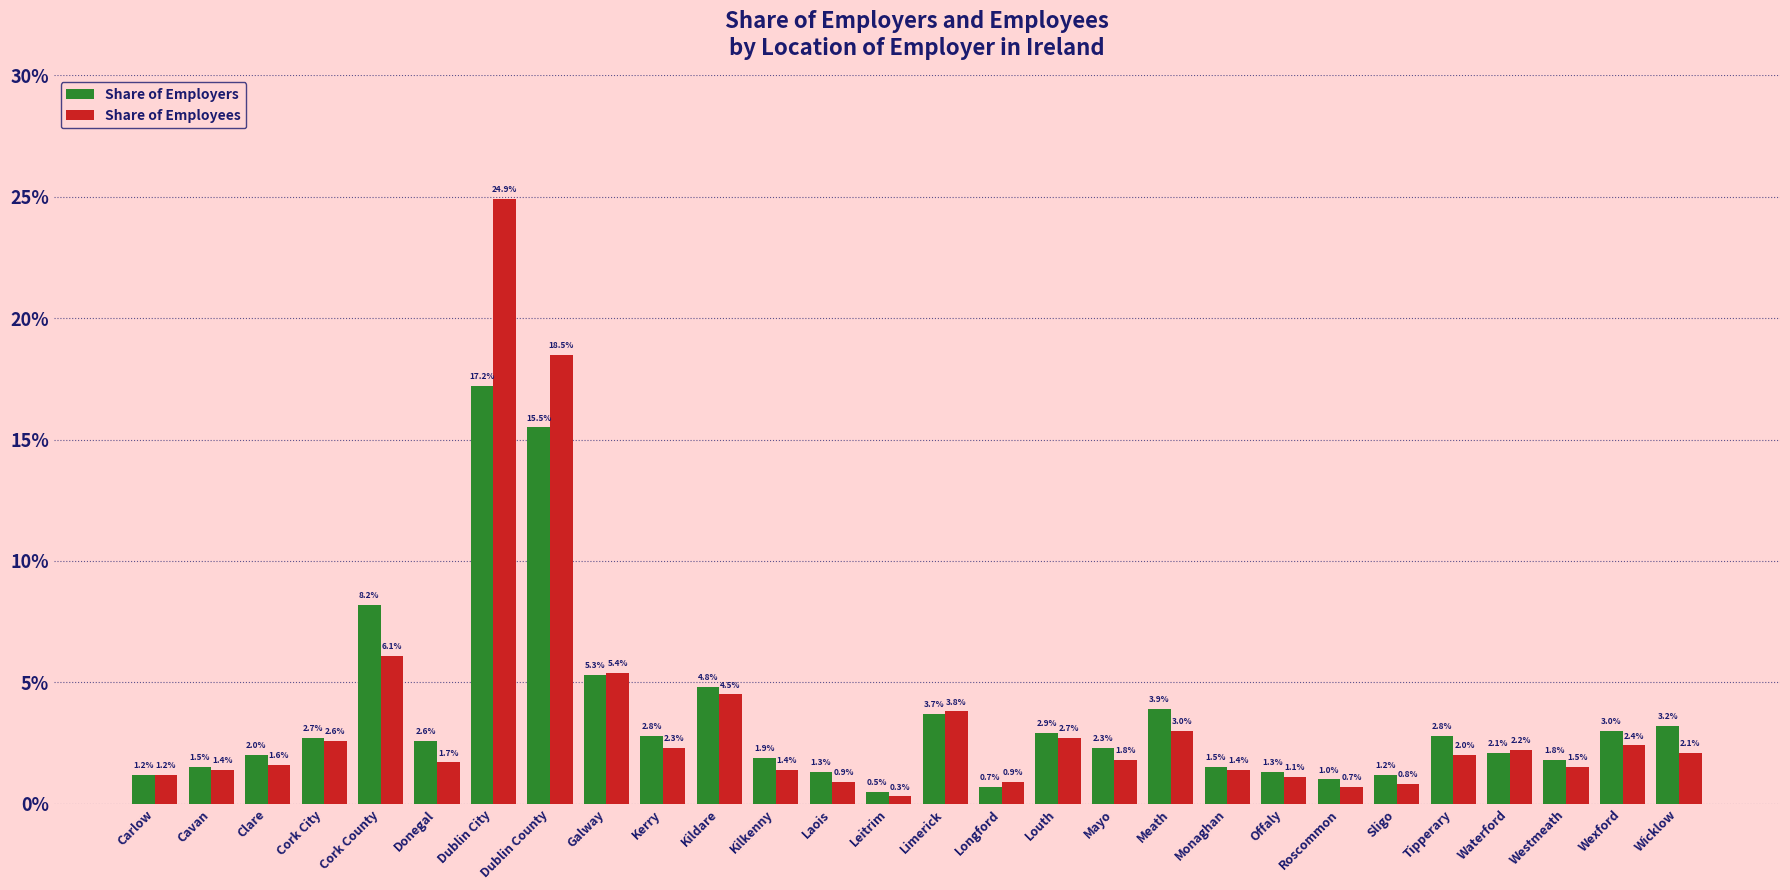

Does the chart contain any negative values?

No